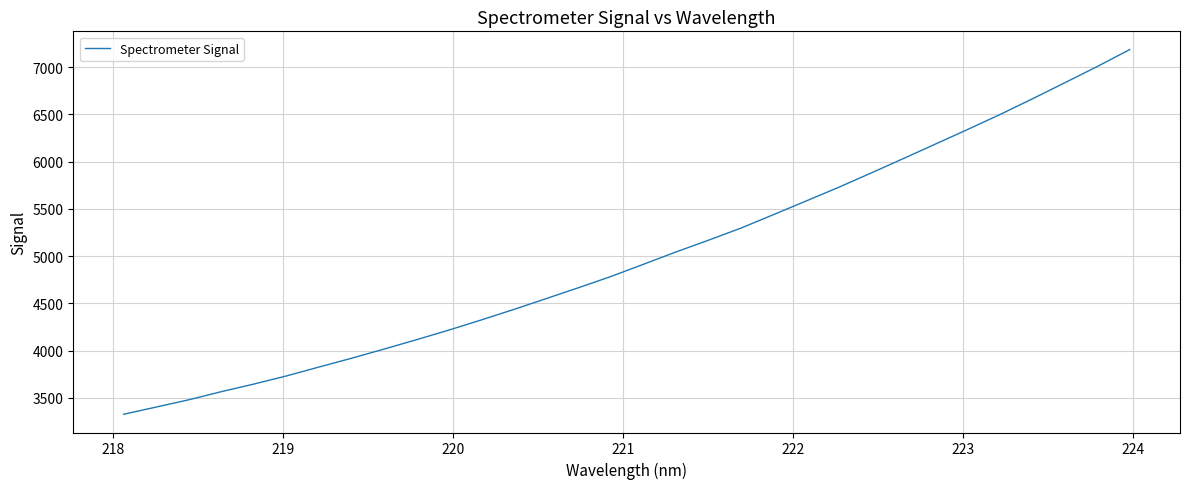

What is the difference between the maximum and minimum values?

3860.6